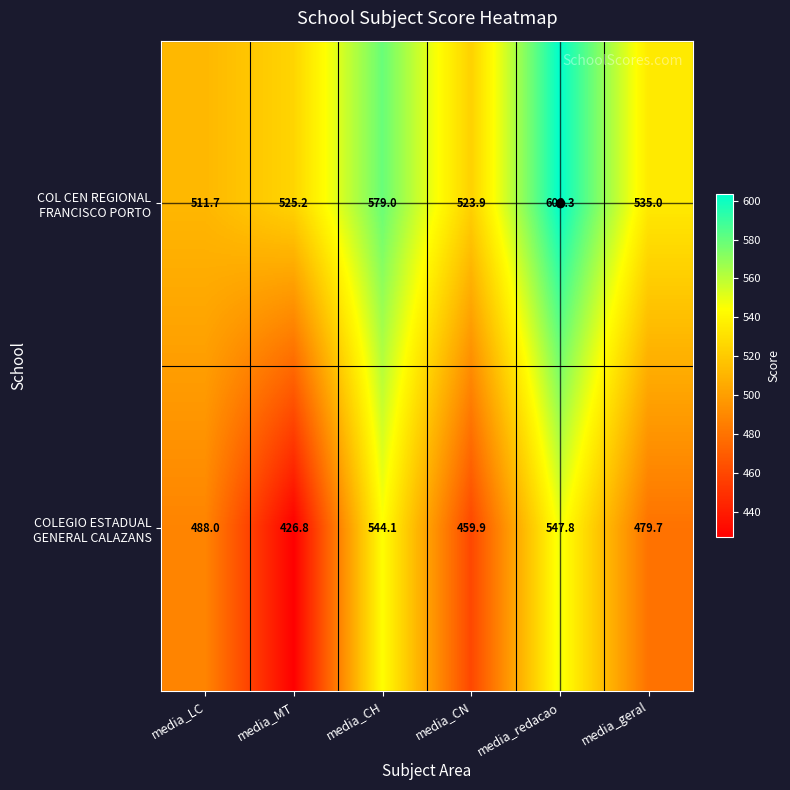

What is the spread (max minus min) of values at media_redacao?

55.5